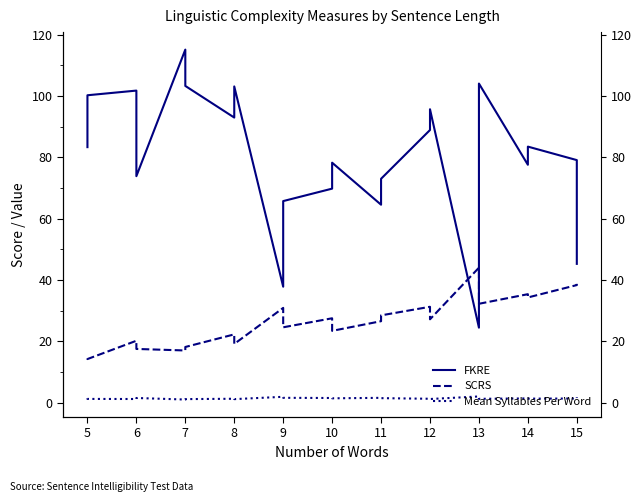

How many lines are shown in the chart?

3